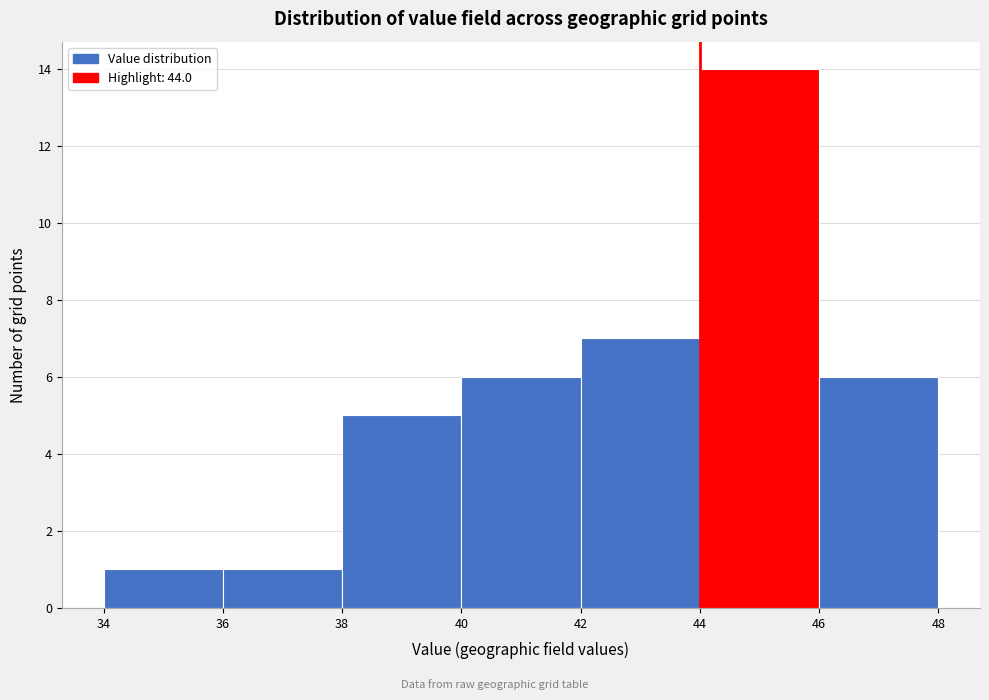

Reading left to right, transcribe this chart: for each bar, give the range it covers on the x-axis and its height. The values are not printed on the chart, so give them approximately, as read against the axis.

34 to 36: 1
36 to 38: 1
38 to 40: 5
40 to 42: 6
42 to 44: 7
44 to 46: 14
46 to 48: 6